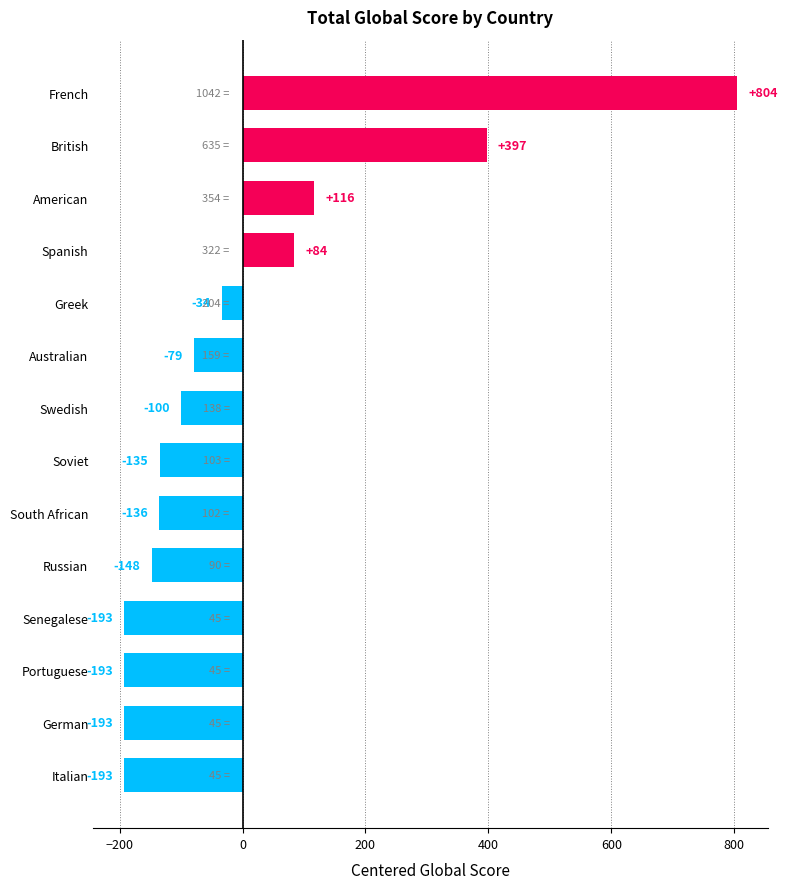

Between Greek and South African, which is larger?

Greek